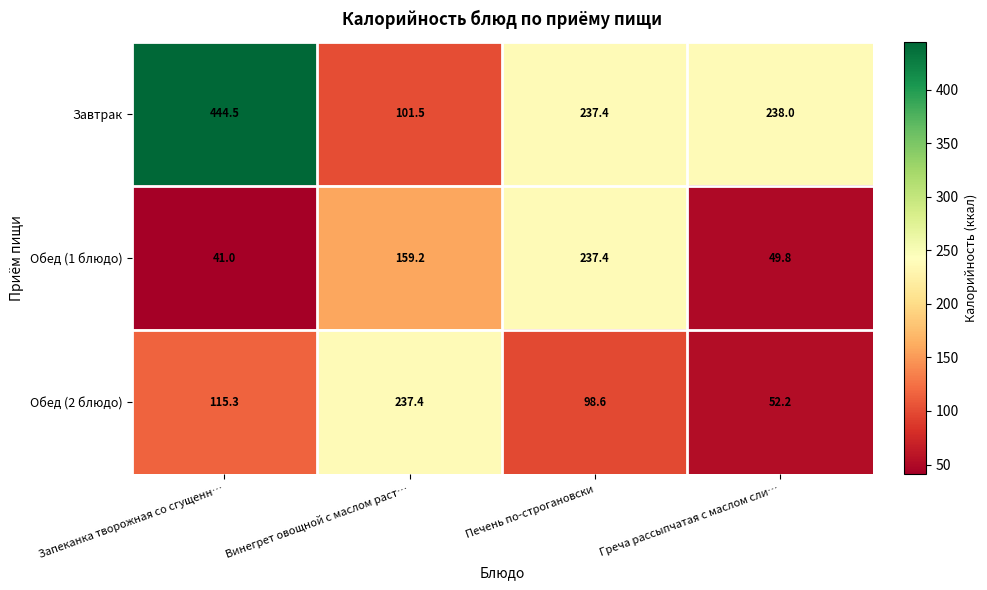

True or false: Обед (1 блюдо) has a value of 163.0 at Печень по-строгановски.

False